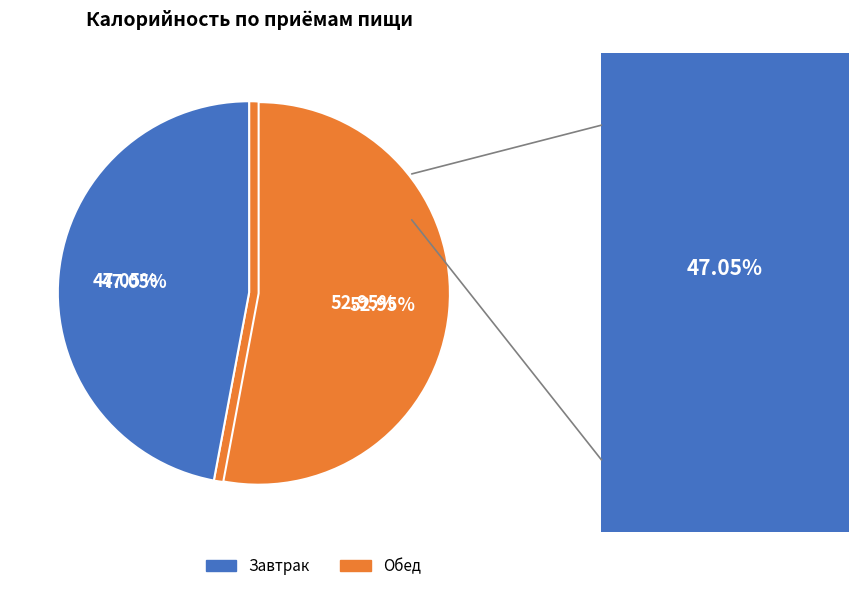

Rank the categories by value from lowest to highest.

Завтрак, Обед